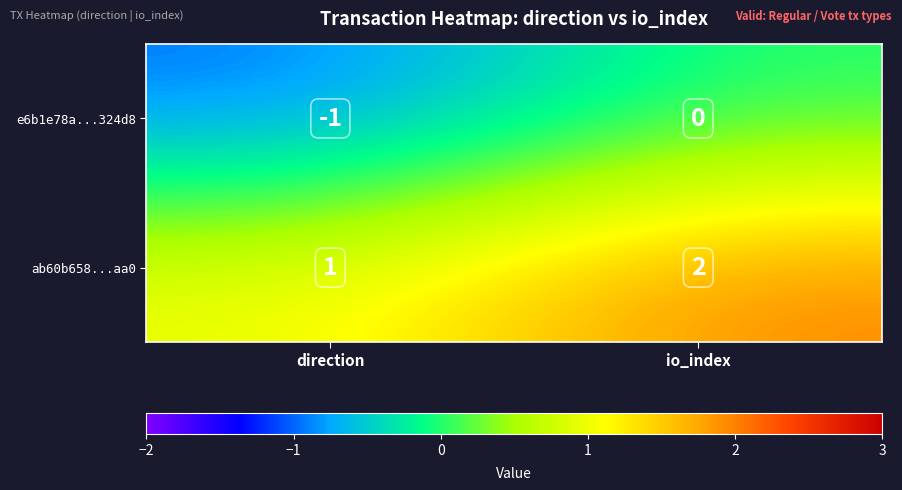

Which series has the largest total across all categories?

ab60b658...aa0